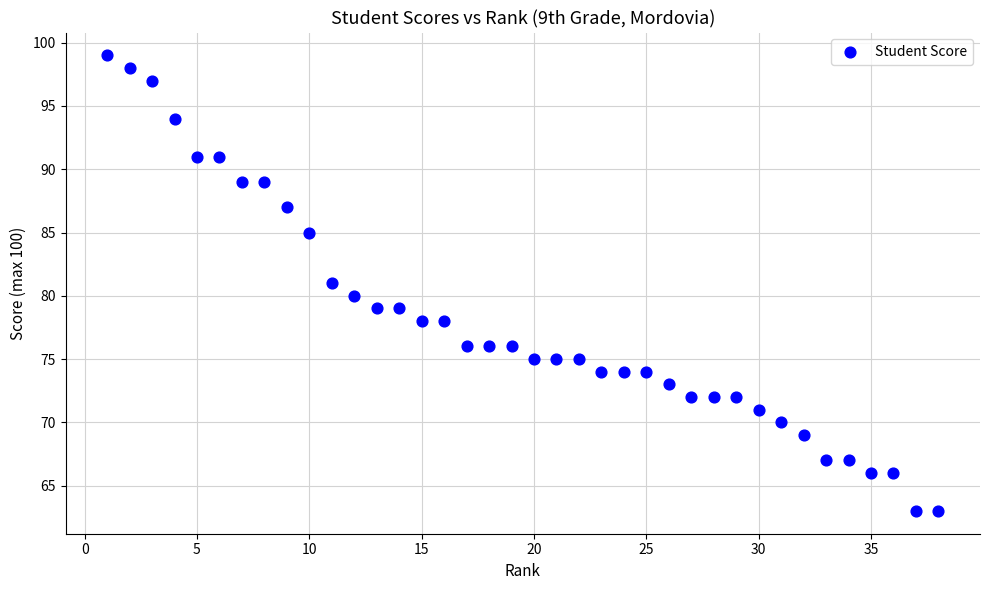

What is the range of X values (max minus min)?

37